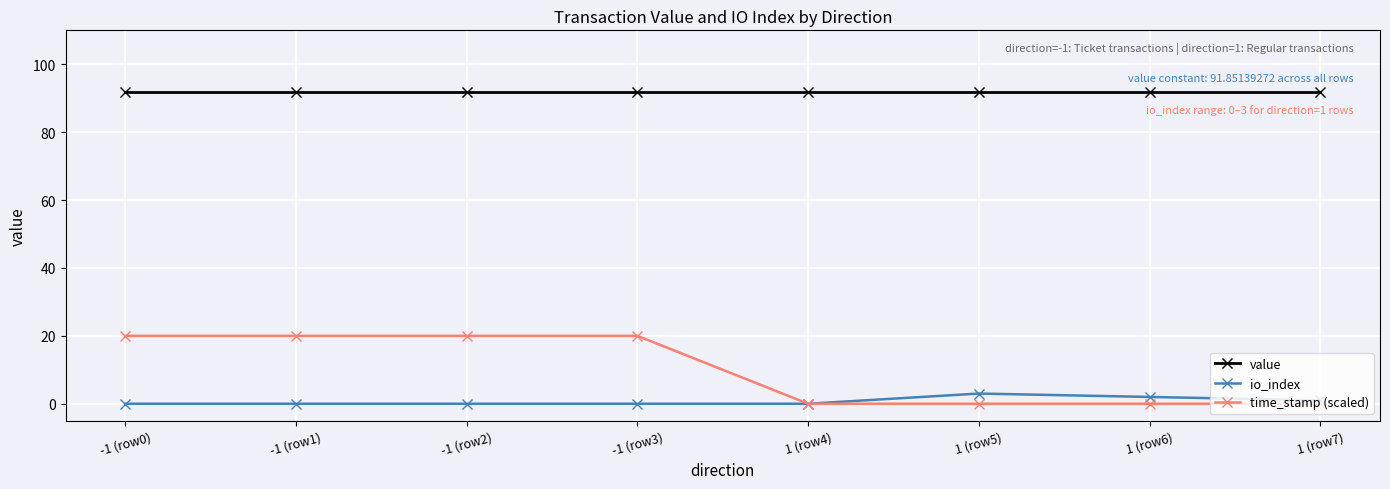

The time_stamp (scaled) series shows 0.0 at 1 (row6). True or false?

True